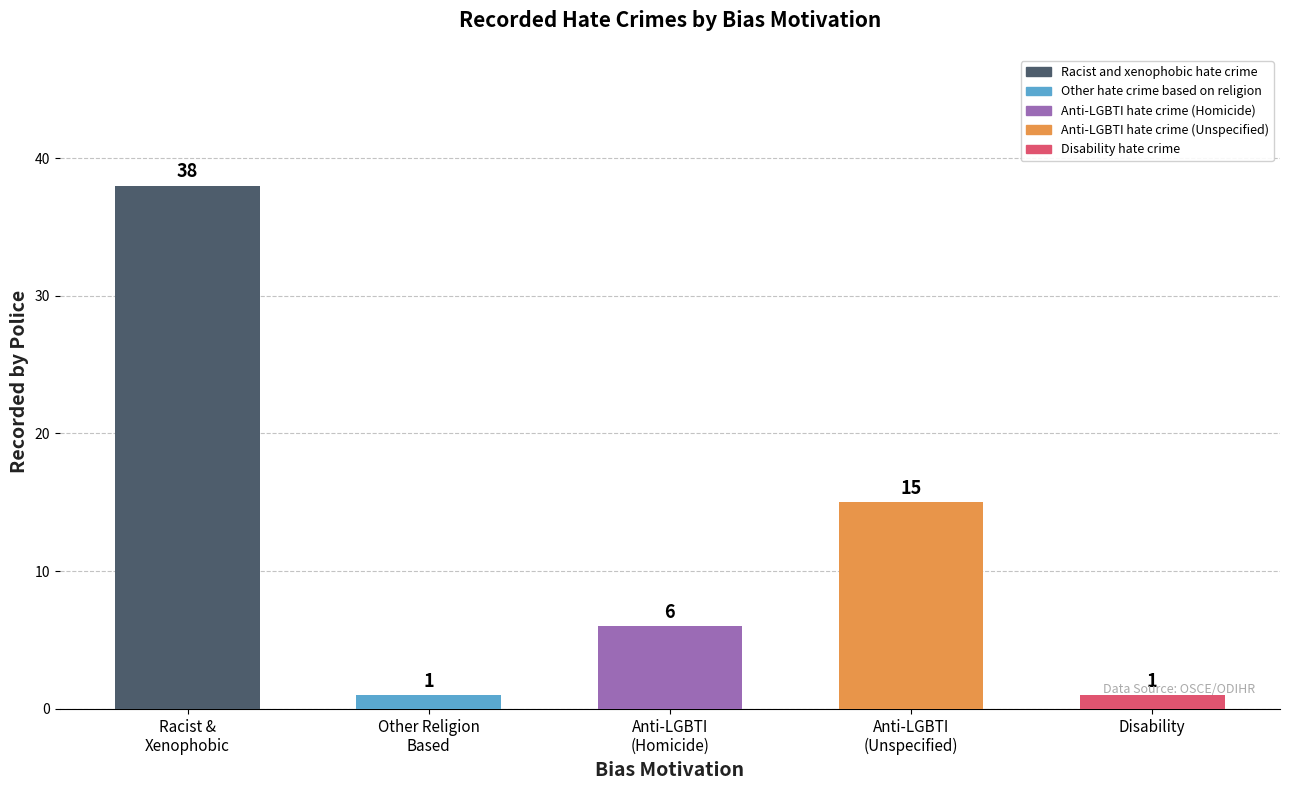

List the labels in order of value, smallest first.

Other hate crime based on religion, Disability hate crime, Anti-LGBTI hate crime (Homicide), Anti-LGBTI hate crime (Unspecified), Racist and xenophobic hate crime